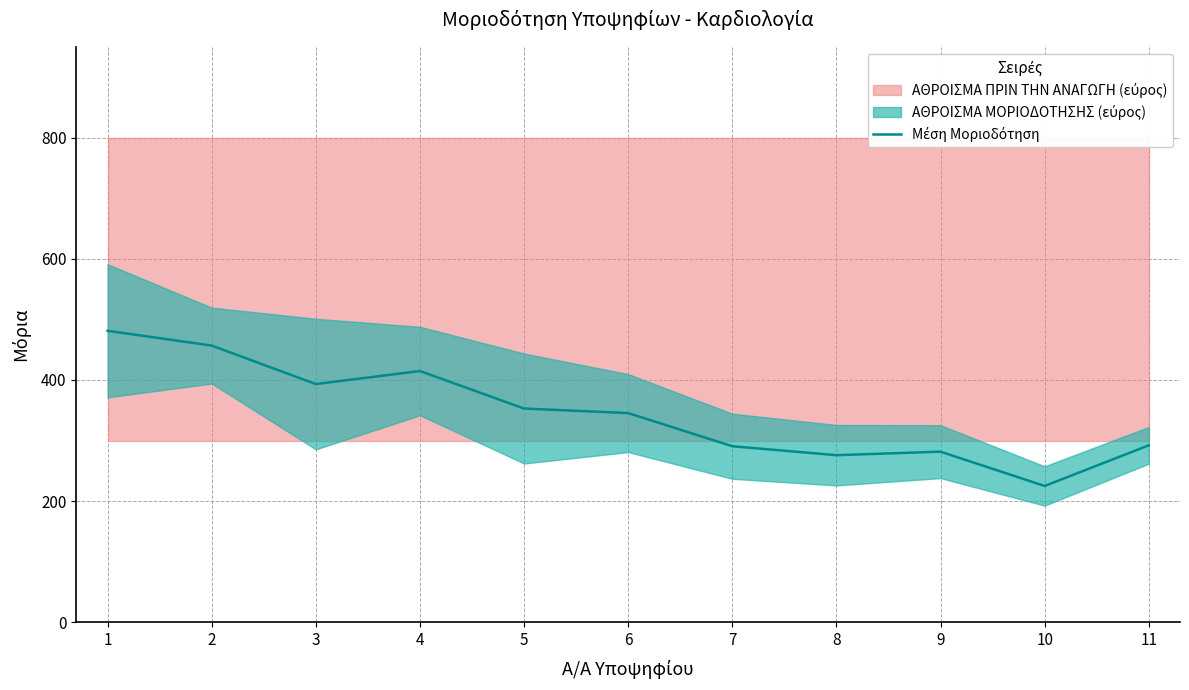

What is the value of the 11th point from the left?

292.1